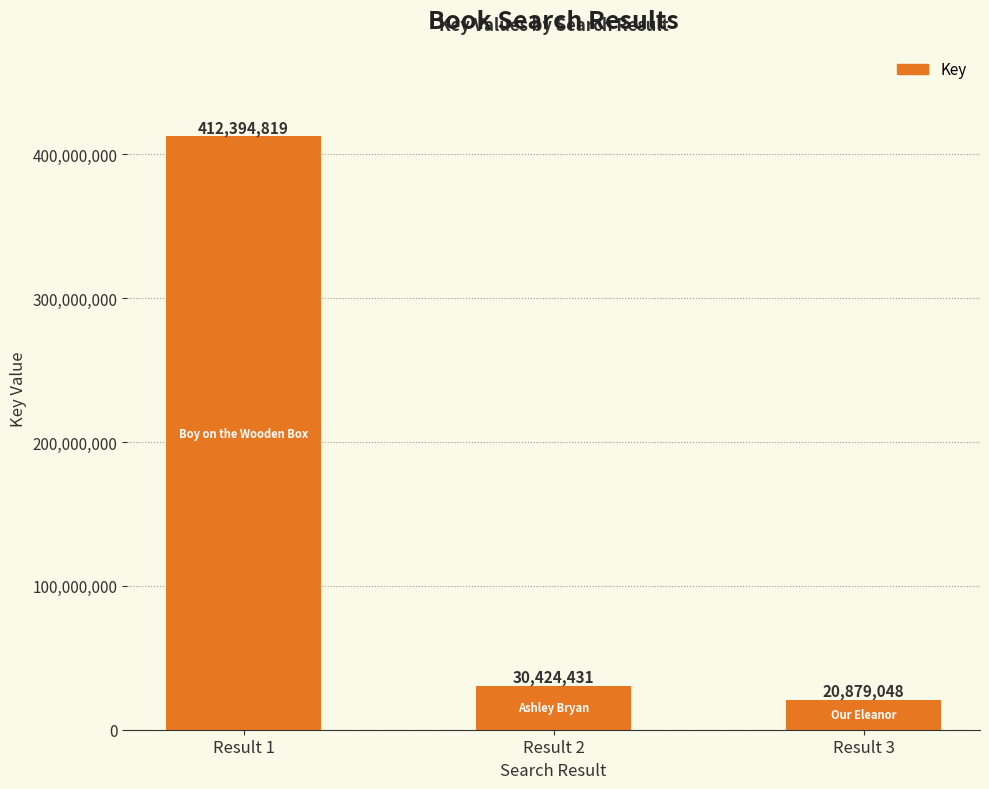

What is the minimum value shown in the chart?

20879048